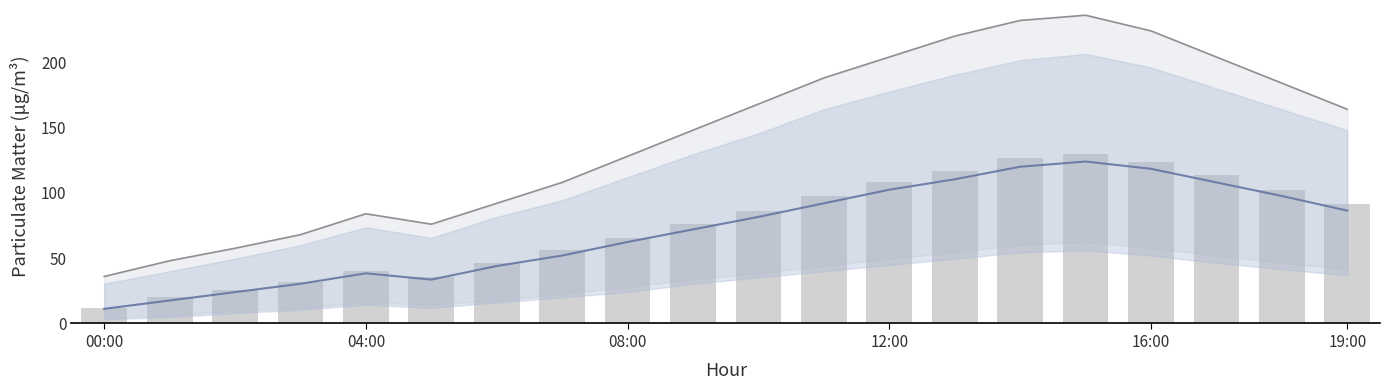

At which label does hourly_avg reach its peak?

15